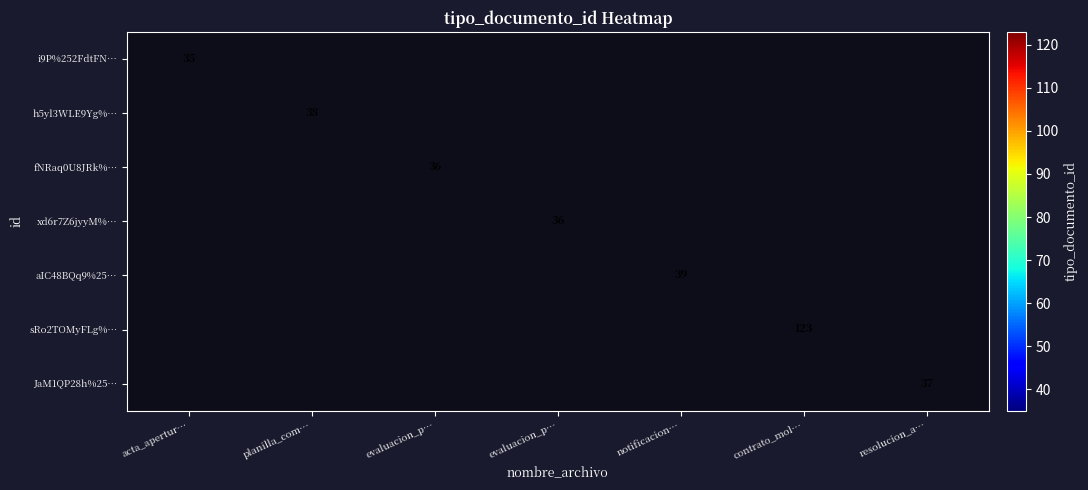

Is it true that sRo2TOMyFLg%… equals 178.2 at contrato_mol…?

False